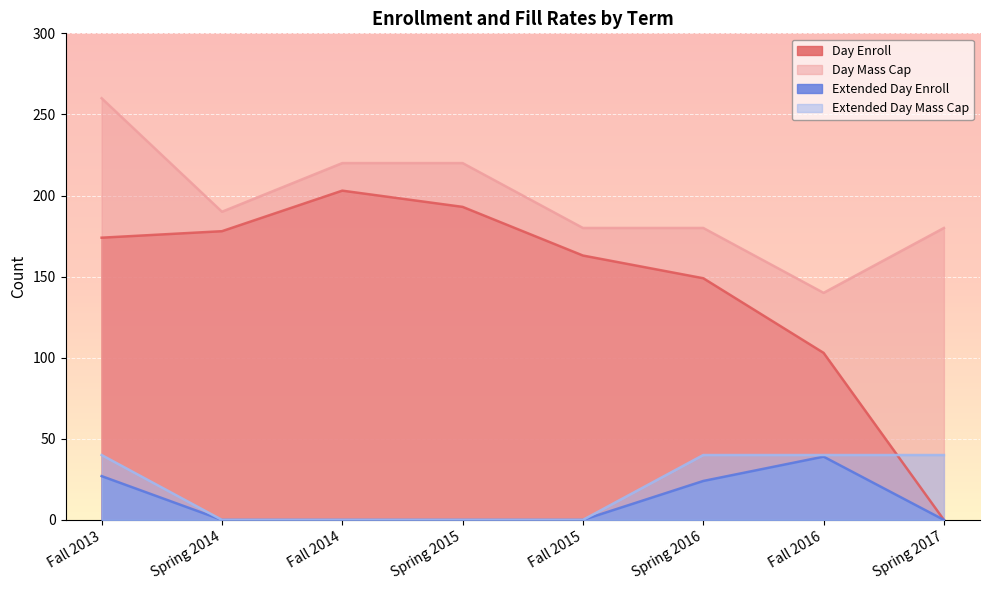

How many lines are shown in the chart?

4